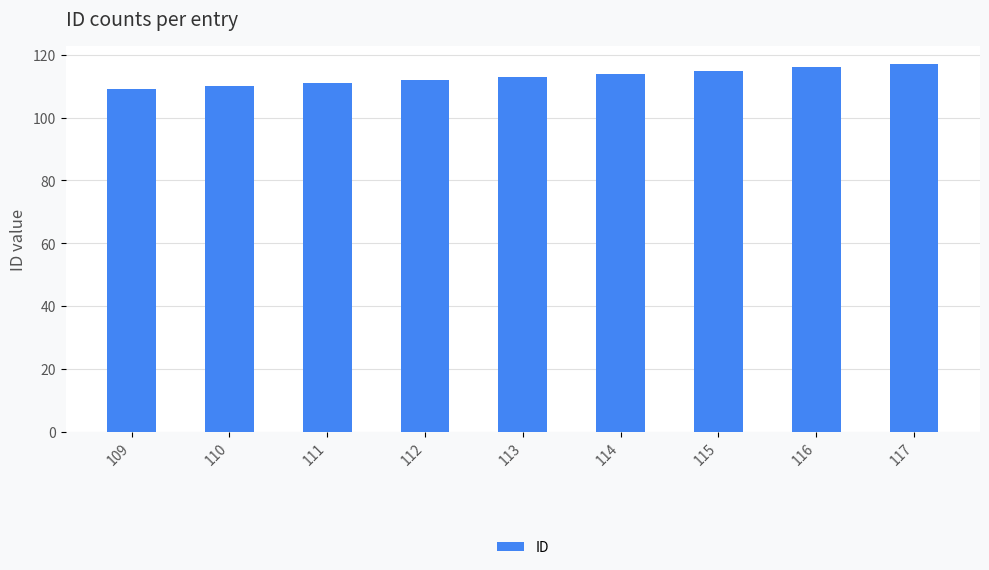

Reading left to right, list all the values displayed in this chart.

109	110	111	112	113	114	115	116	117